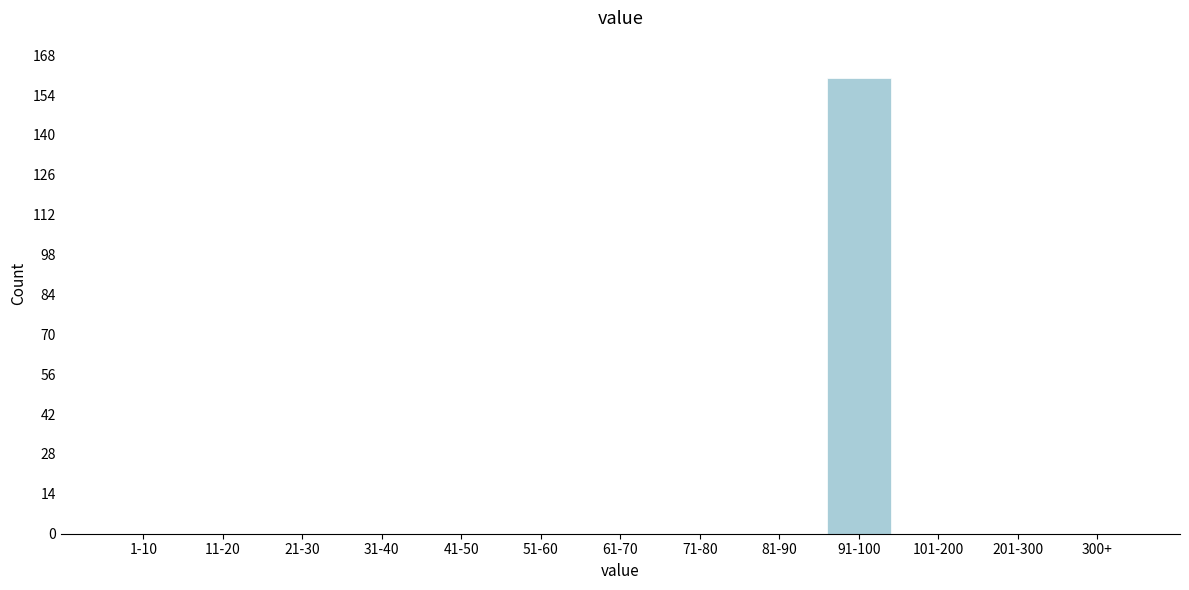

Reading left to right, list all the values displayed in this chart.

1-10=0	11-20=0	21-30=0	31-40=0	41-50=0	51-60=0	61-70=0	71-80=0	81-90=0	91-100=160	101-200=0	201-300=0	300+=0